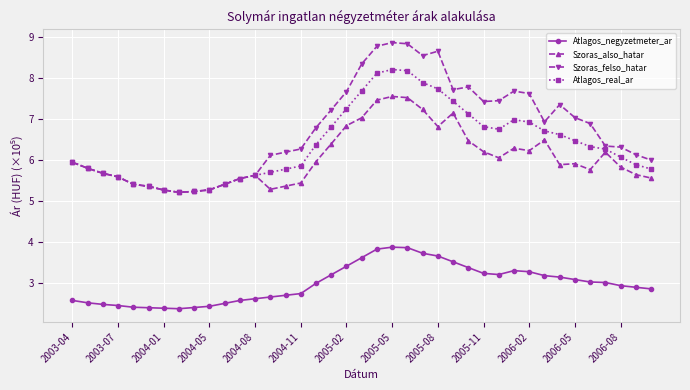

True or false: Atlagos_real_ar has more than 0 points higher than both neighbors.

True